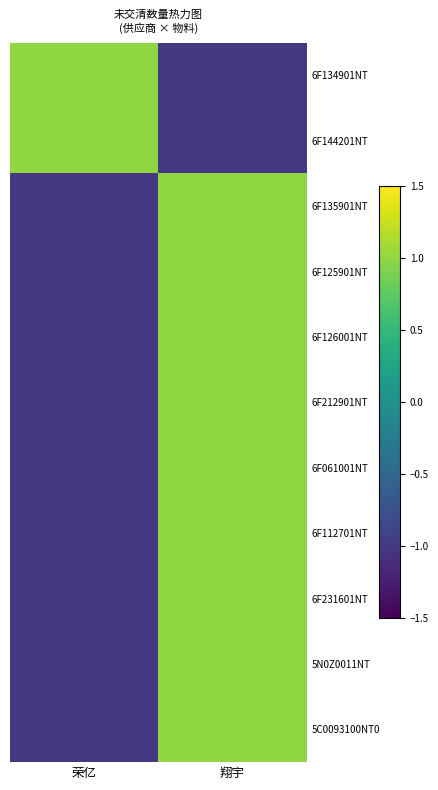

What is the total value across all series at 荣亿?

-7